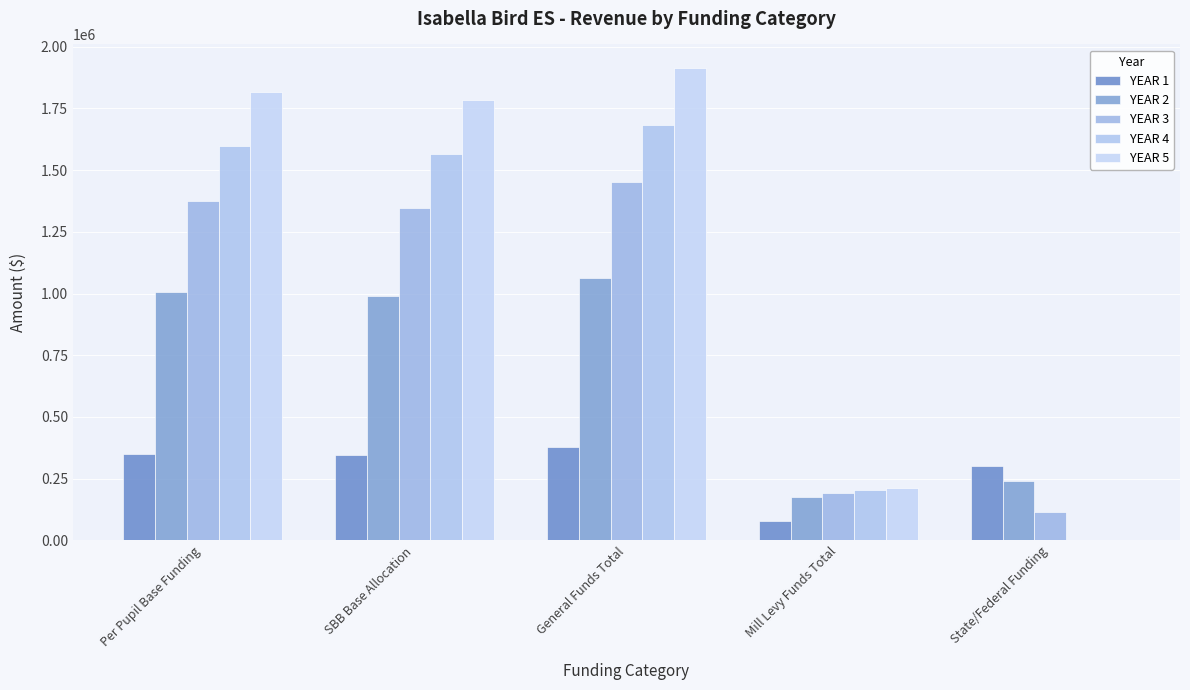

What is the maximum value shown in the chart?

1913238